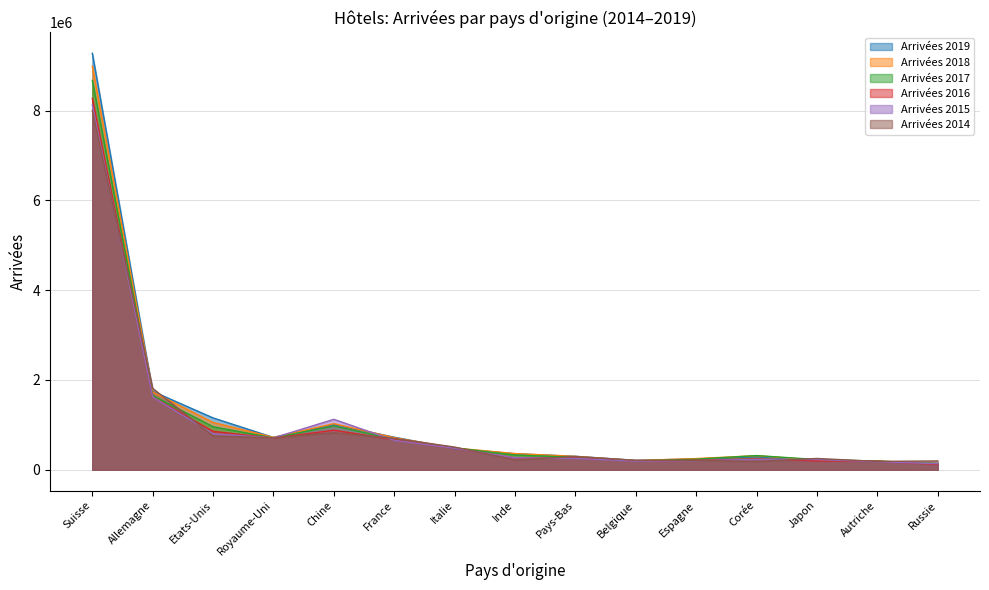

What position from the right is France?

10